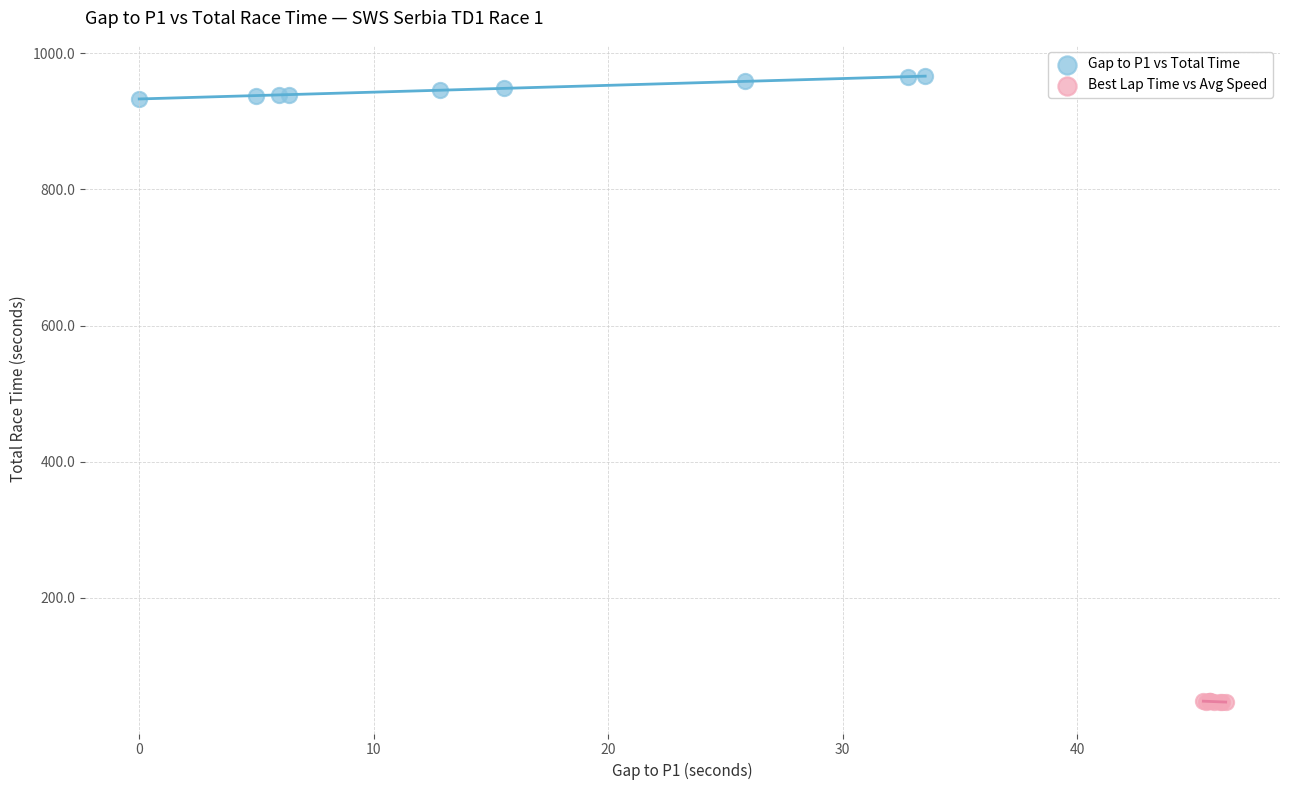

Which series contains the highest Y value?

Gap to P1 vs Total Time